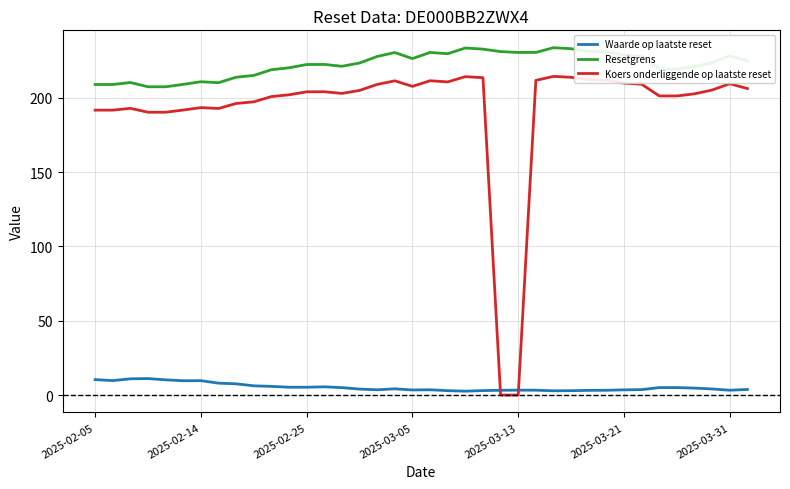

Which series has the largest total across all categories?

Resetgrens